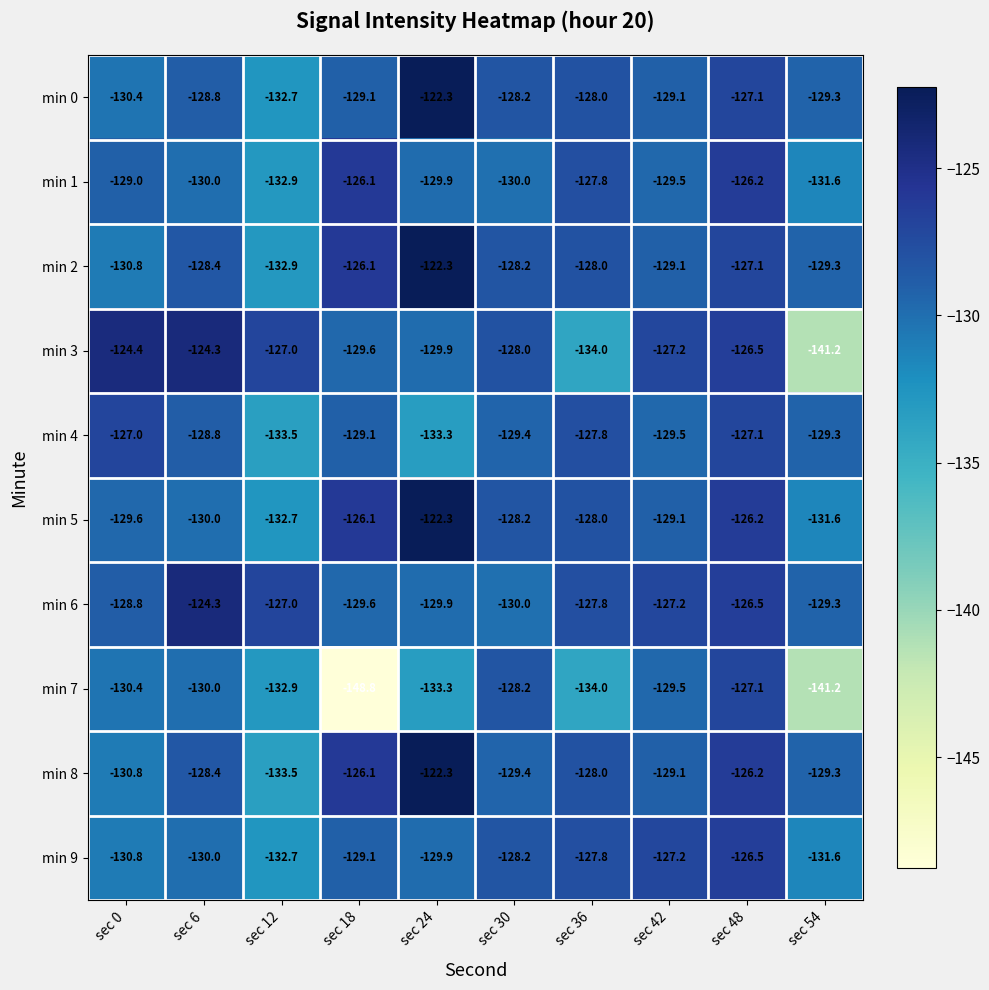

Which category has the highest value in the min 1 series?

sec 18